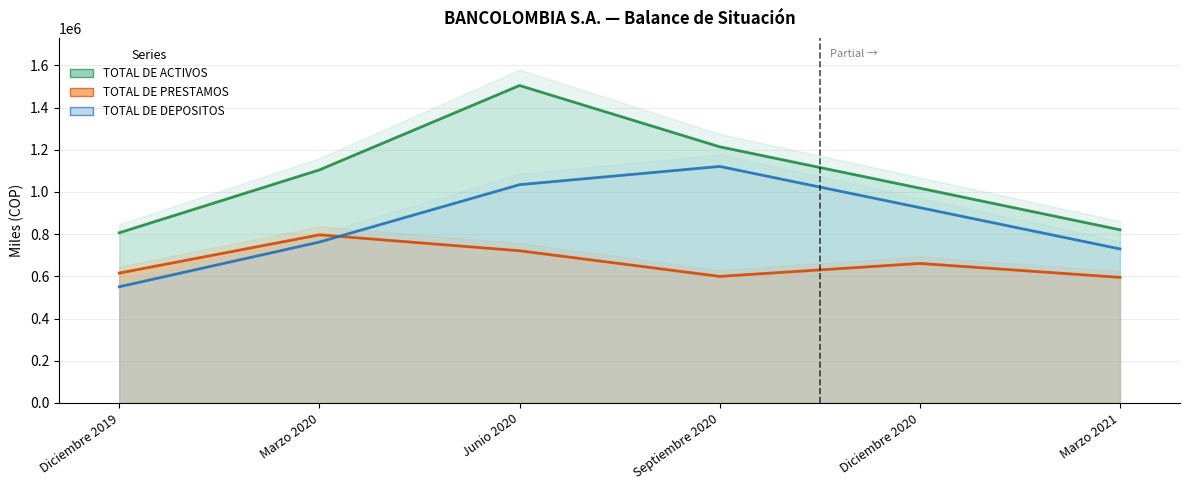

What is the average value of the TOTAL DE DEPOSITOS series?

854101.1